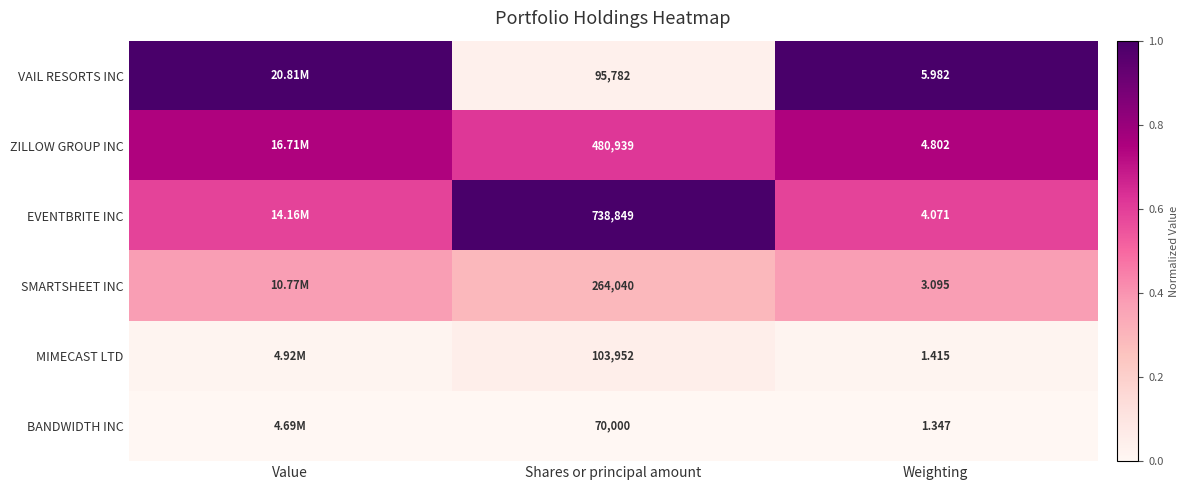

At how many categories does at least one series exceed 0?

3